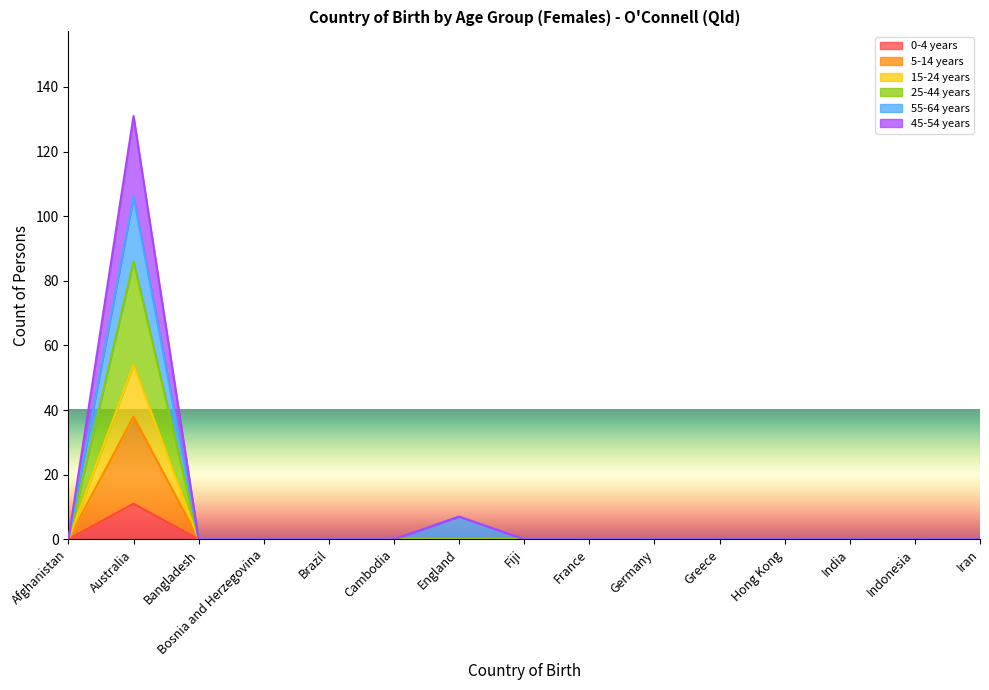

What position from the left is India?

13